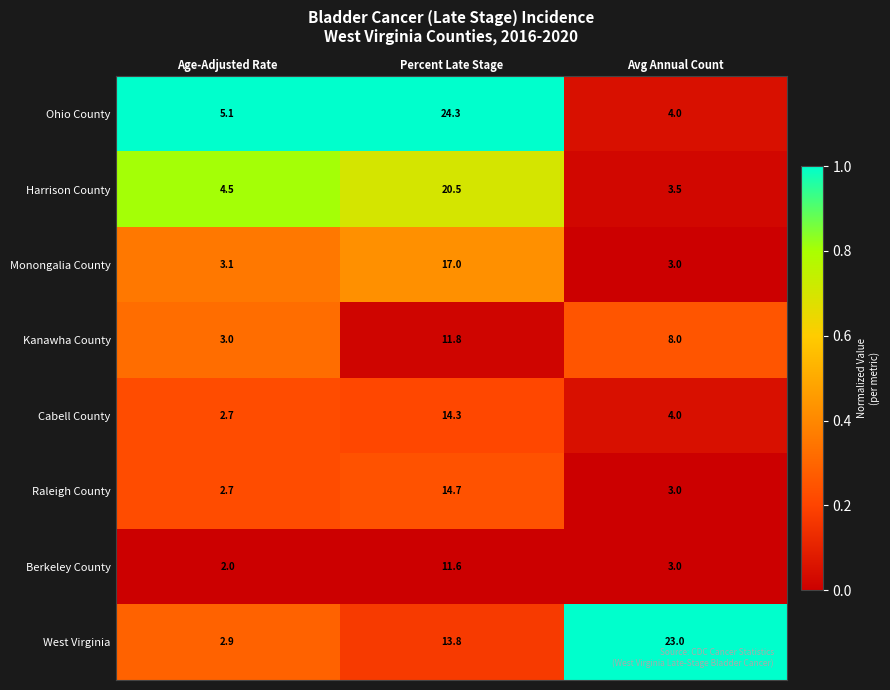

Reading left to right, extract all data points from this chart.

Ohio County: Age-Adjusted Rate=5.1	Percent Late Stage=24.3	Avg Annual Count=4.0
Harrison County: Age-Adjusted Rate=4.5	Percent Late Stage=20.5	Avg Annual Count=3.5
Monongalia County: Age-Adjusted Rate=3.1	Percent Late Stage=17.0	Avg Annual Count=3.0
Kanawha County: Age-Adjusted Rate=3.0	Percent Late Stage=11.8	Avg Annual Count=8.0
Cabell County: Age-Adjusted Rate=2.7	Percent Late Stage=14.3	Avg Annual Count=4.0
Raleigh County: Age-Adjusted Rate=2.7	Percent Late Stage=14.7	Avg Annual Count=3.0
Berkeley County: Age-Adjusted Rate=2.0	Percent Late Stage=11.6	Avg Annual Count=3.0
West Virginia: Age-Adjusted Rate=2.9	Percent Late Stage=13.8	Avg Annual Count=23.0